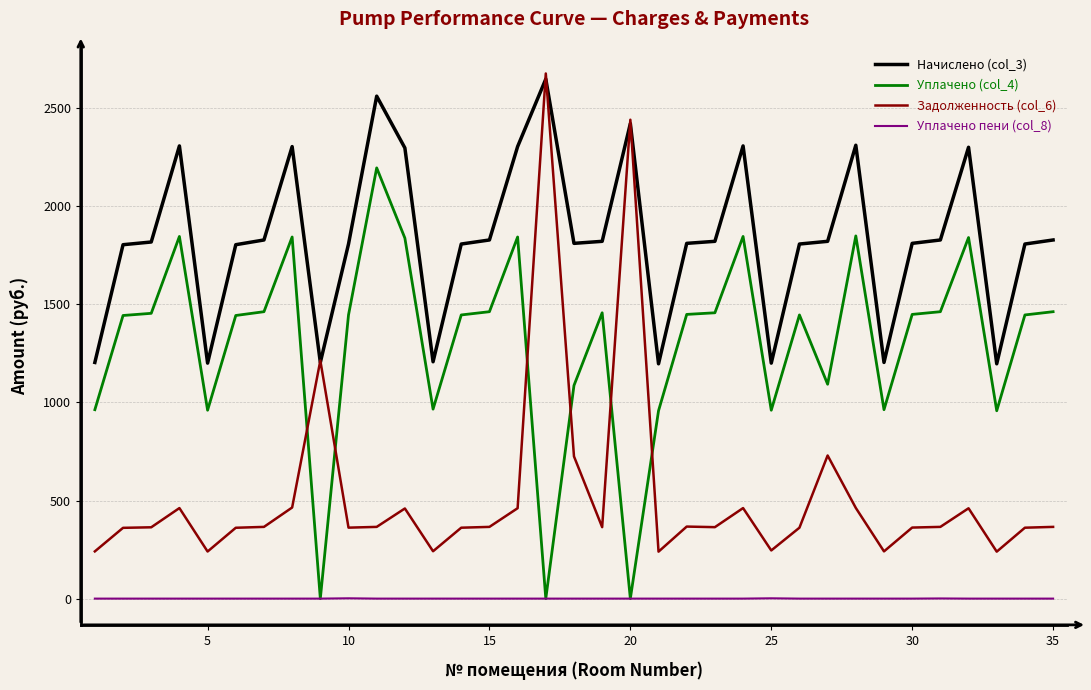

In Задолженность (col_6), how many points are higher than both neighbors (excluding endpoints)?

9